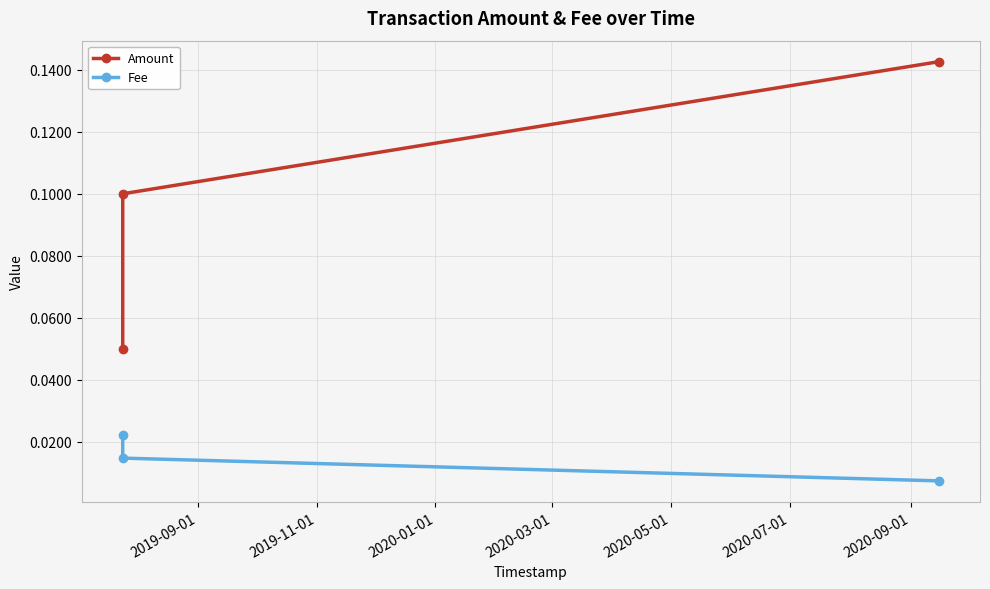

Rank the series by their average value, from lowest to highest.

Fee, Amount